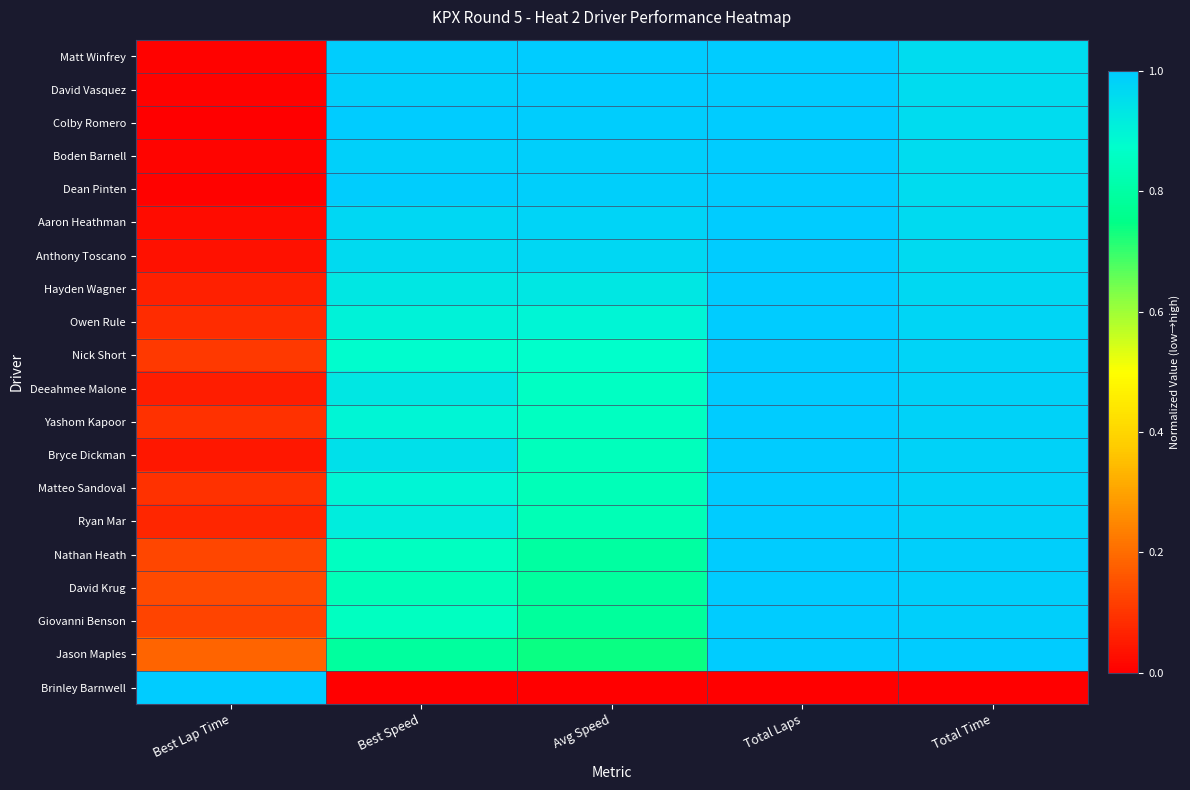

Count the number of categories in the chart.

5